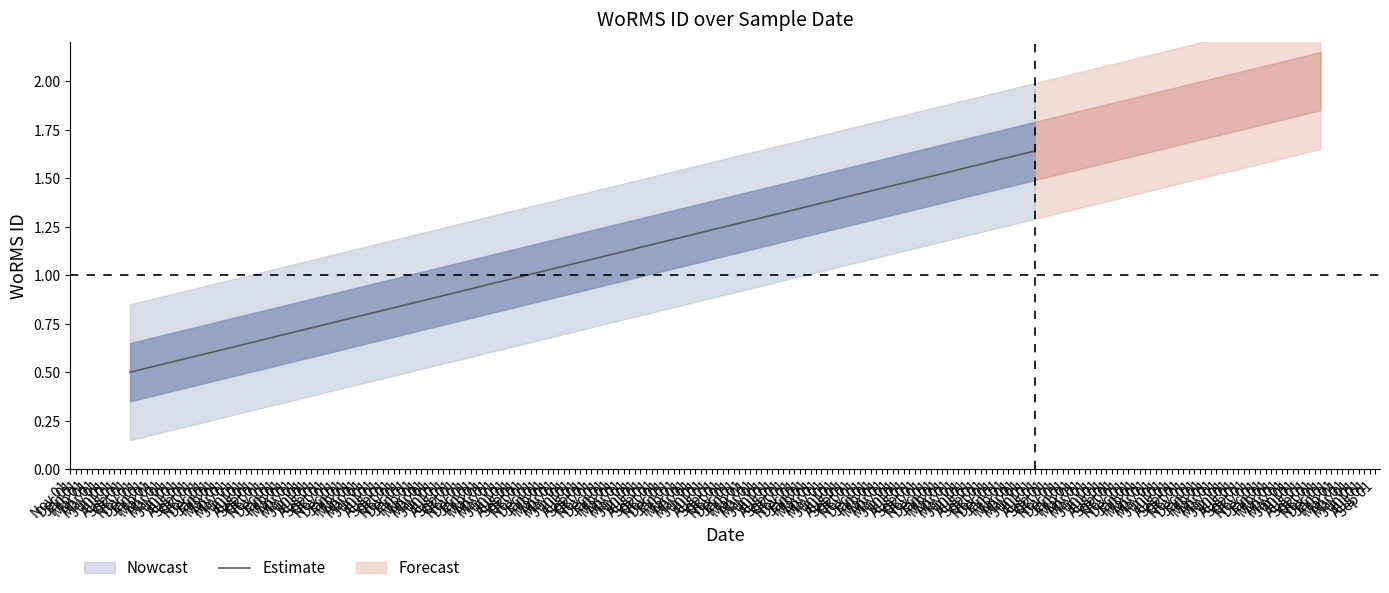

What is the difference between the maximum and minimum values?

1.1